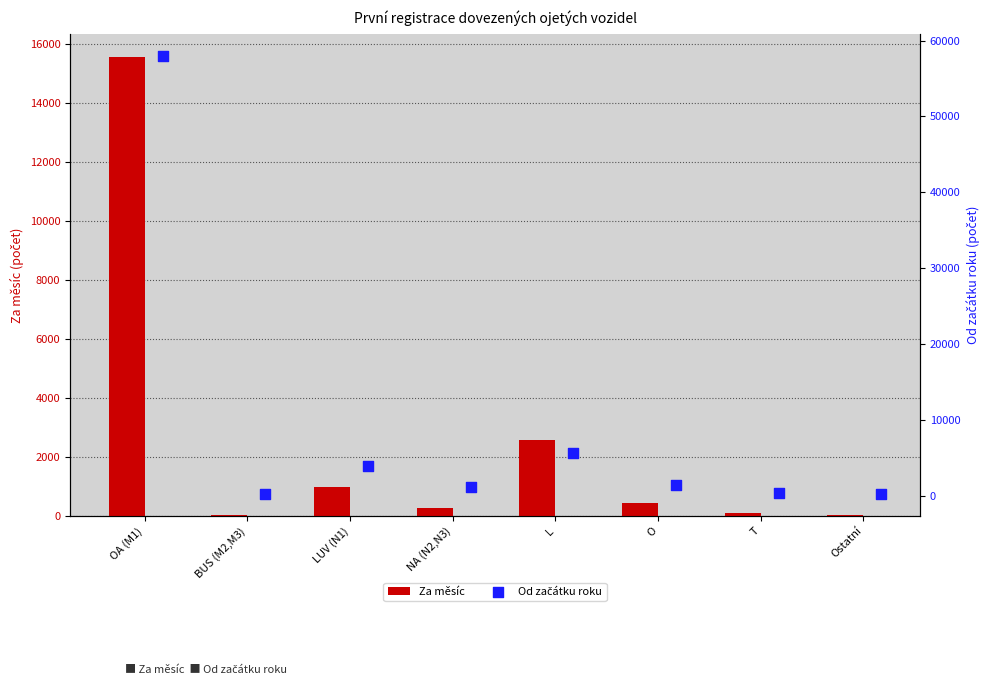

Which series has the widest spread of Y values?

Od začátku roku